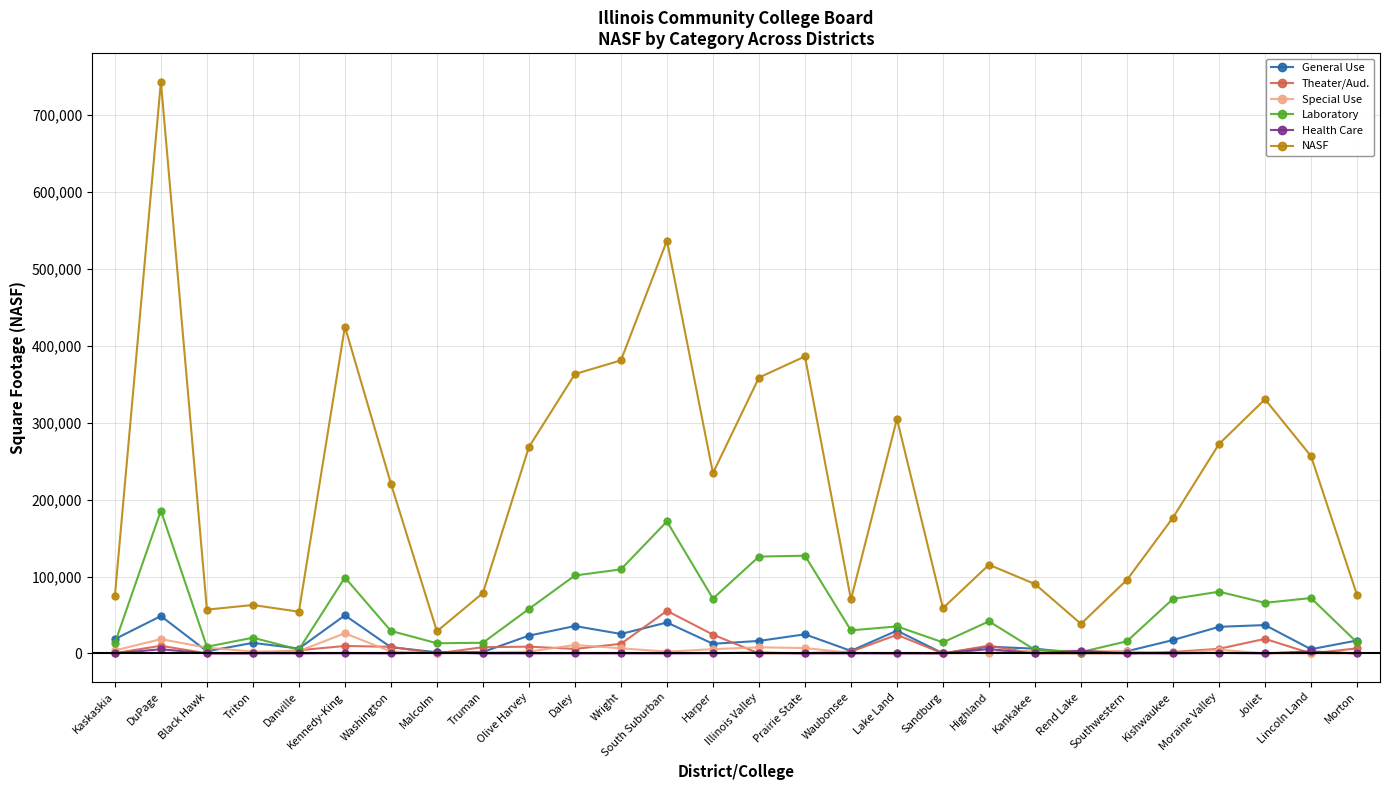

At which category does the chart reach its peak across all series?

DuPage